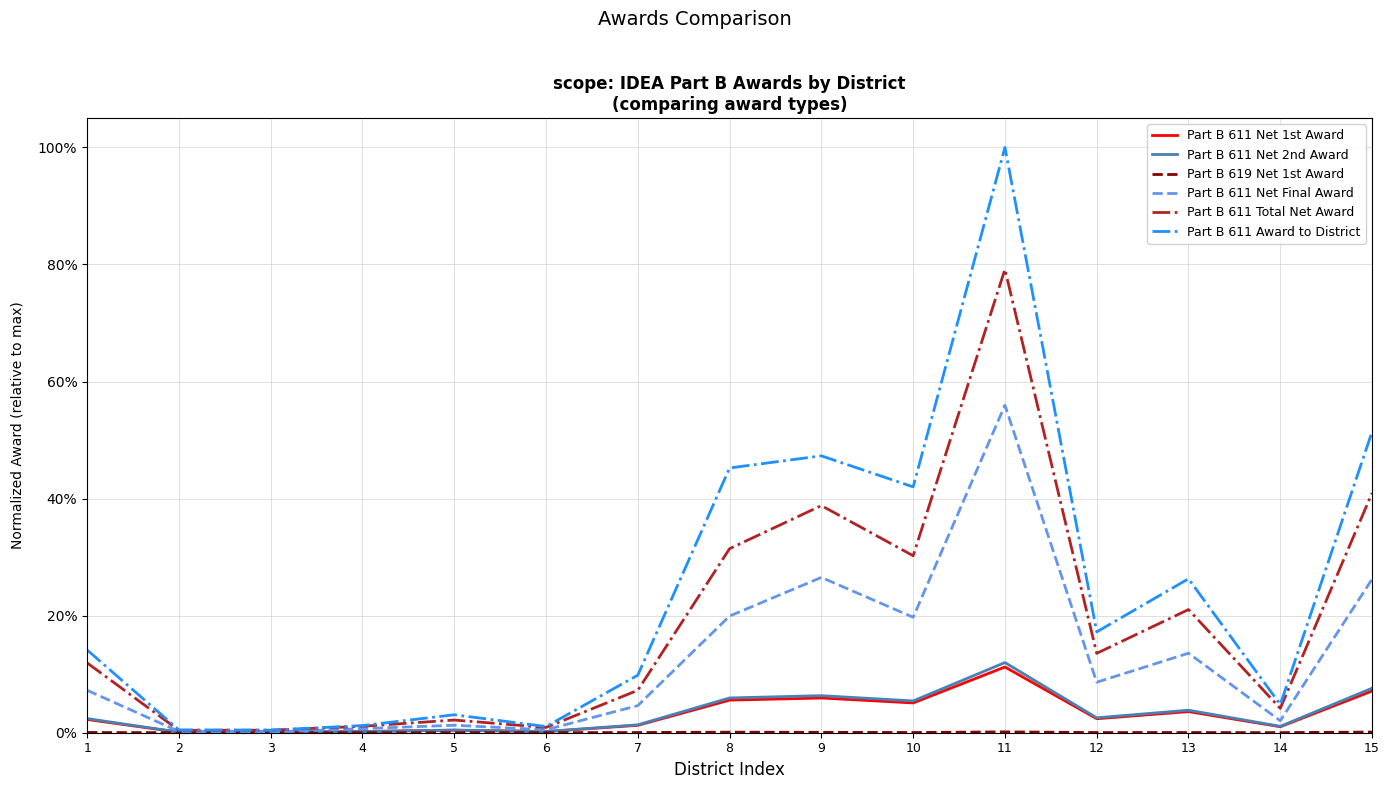

Reading left to right, extract all data points from this chart.

Part B 611 Net 1st Award: 0.0	0.0	0.0	0.0	0.0	0.0	0.0	0.1	0.1	0.1	0.1	0.0	0.0	0.0	0.1
Part B 611 Net 2nd Award: 0.0	0.0	0.0	0.0	0.0	0.0	0.0	0.1	0.1	0.1	0.1	0.0	0.0	0.0	0.1
Part B 619 Net 1st Award: 0.0	0.0	0.0	0.0	0.0	0.0	0.0	0.0	0.0	0.0	0.0	0.0	0.0	0.0	0.0
Part B 611 Net Final Award: 0.1	0.0	0.0	0.0	0.0	0.0	0.0	0.2	0.3	0.2	0.6	0.1	0.1	0.0	0.3
Part B 611 Total Net Award: 0.1	0.0	0.0	0.0	0.0	0.0	0.1	0.3	0.4	0.3	0.8	0.1	0.2	0.0	0.4
Part B 611 Award to District: 0.1	0.0	0.0	0.0	0.0	0.0	0.1	0.5	0.5	0.4	1.0	0.2	0.3	0.0	0.5